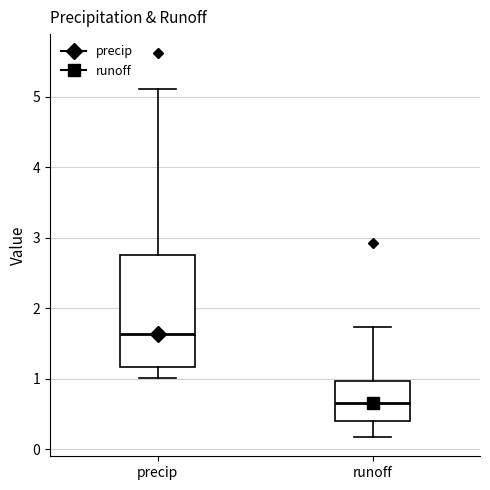

Reading left to right, read every box against the y-axis: the position of its median line, the range the box covers, and the ends of its whiskers. The values are not printed on the chart, so give them approximately, as read against the axis.

precip: median 1.6, box 1.2 to 2.8, whiskers 1.0 to 5.1
runoff: median 0.7, box 0.4 to 1.0, whiskers 0.2 to 1.7